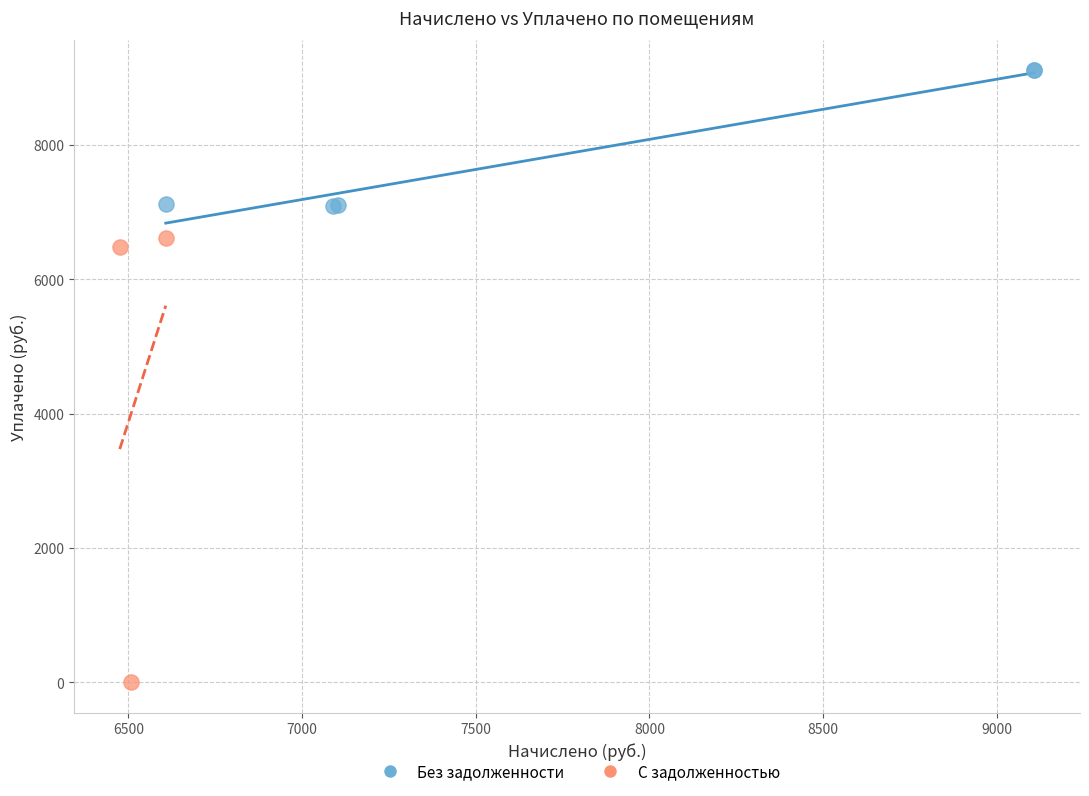

Which series reaches the minimum Y coordinate?

С задолженностью